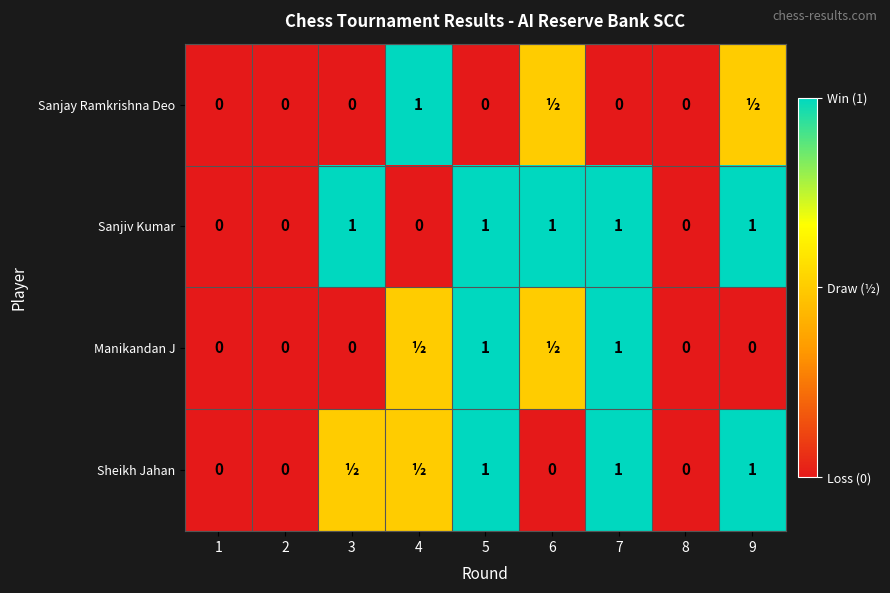

Count the number of data series in this chart.

4